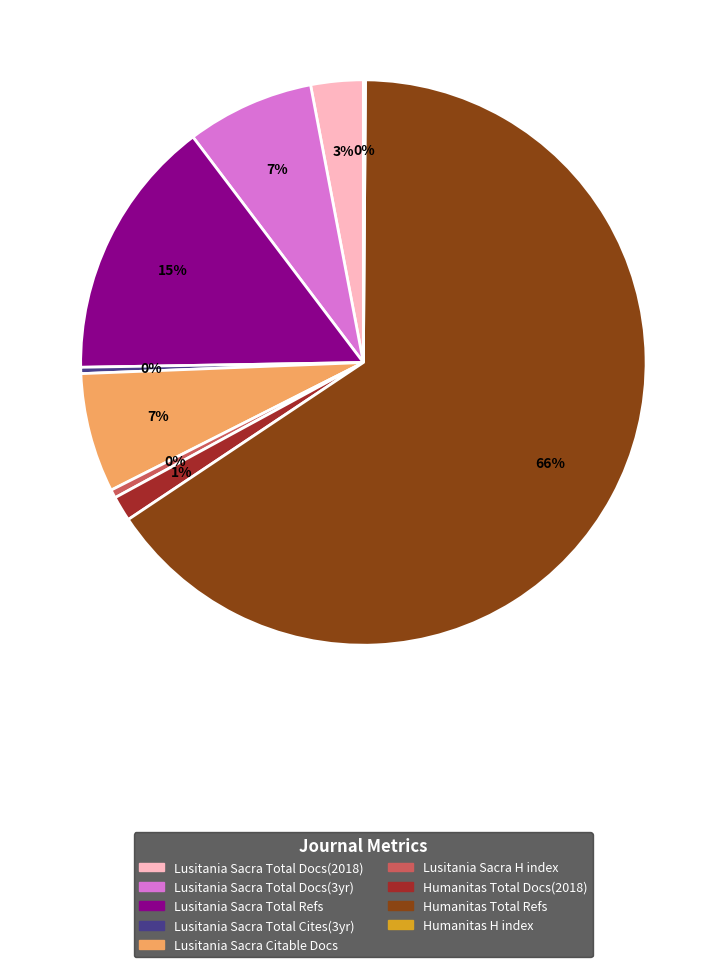

Is there any slice that represents more than half of the pie?

Yes